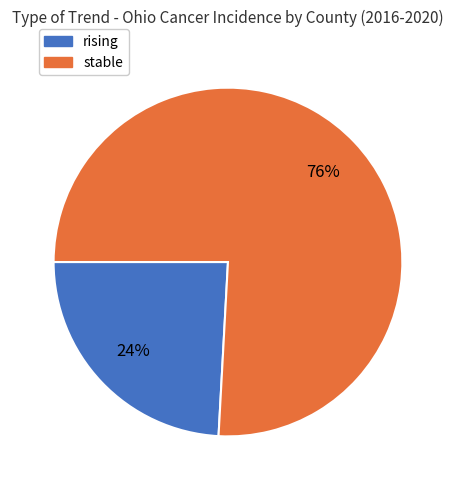

To the nearest percent, what is the average slice percentage?

50%